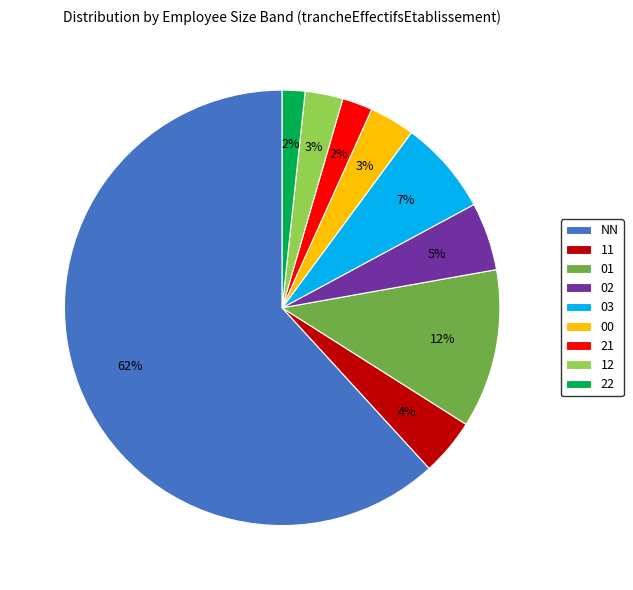

To the nearest percent, what portion does 11 represent?

4%